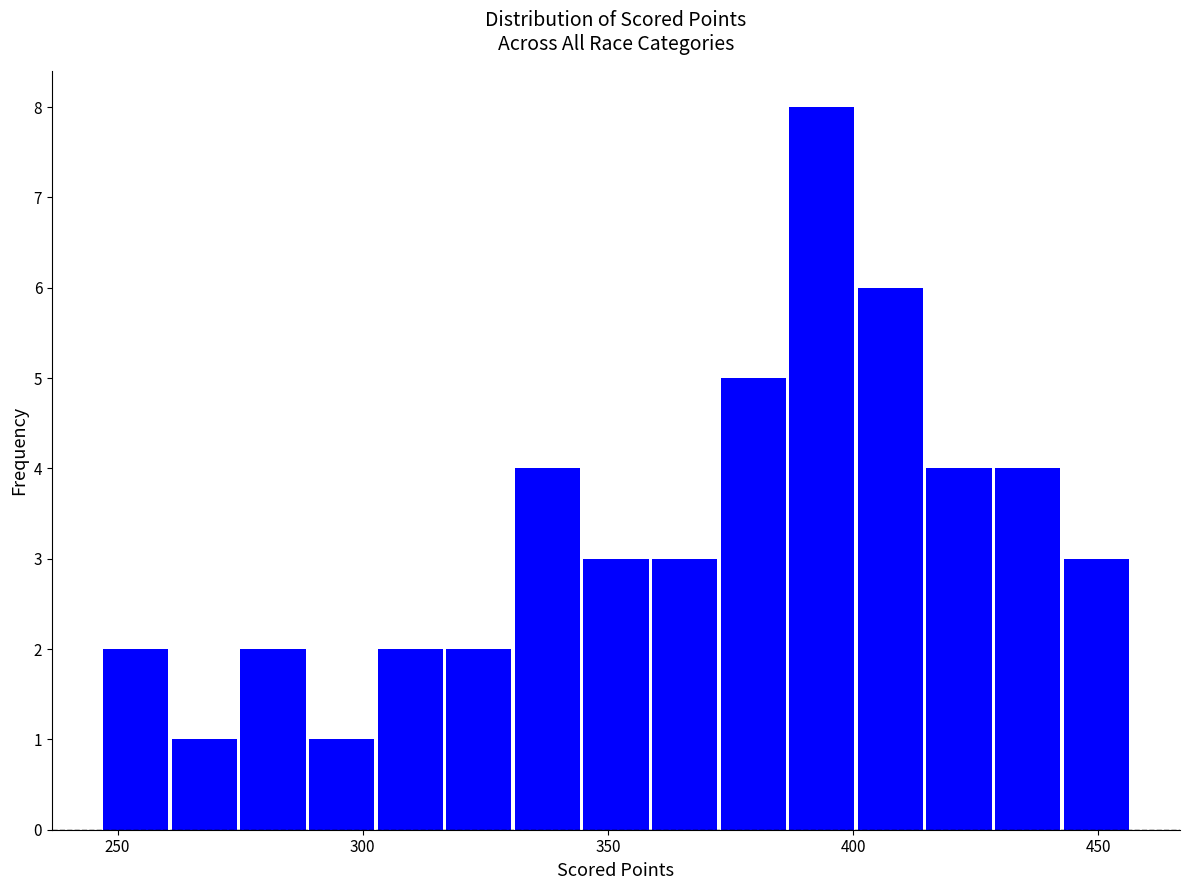

Around what value on the x-axis is the tallest bar? Give the approximate position of its centre, as read against the axis.

395